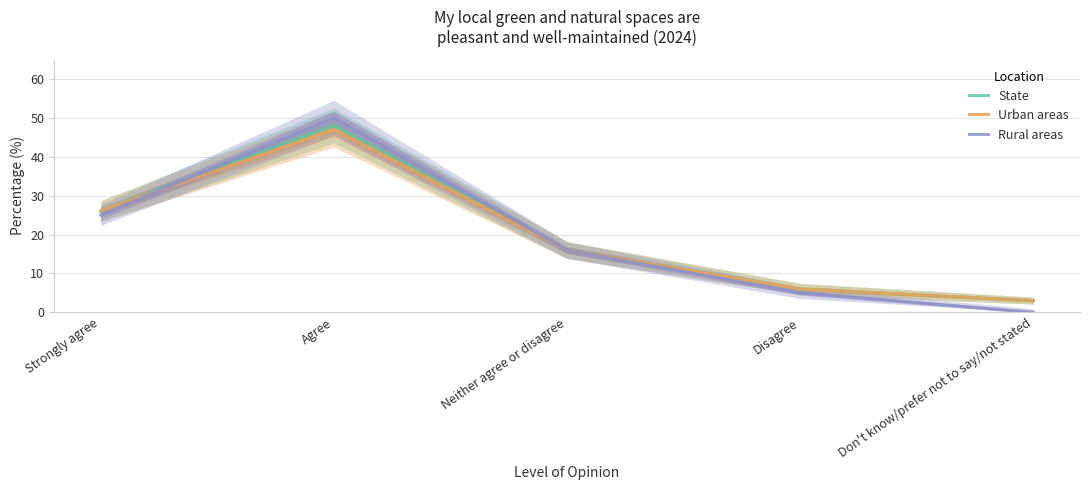

Where is Rural areas nearest to the value 25?

Strongly agree